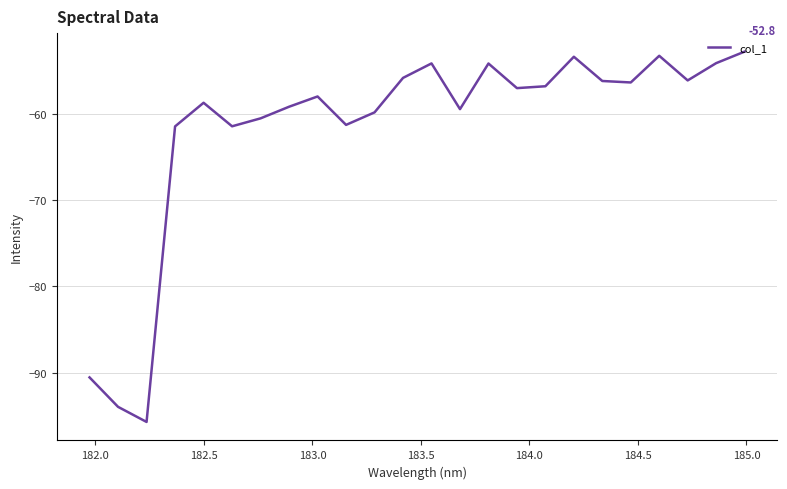

What is the greatest value displayed?

-52.8